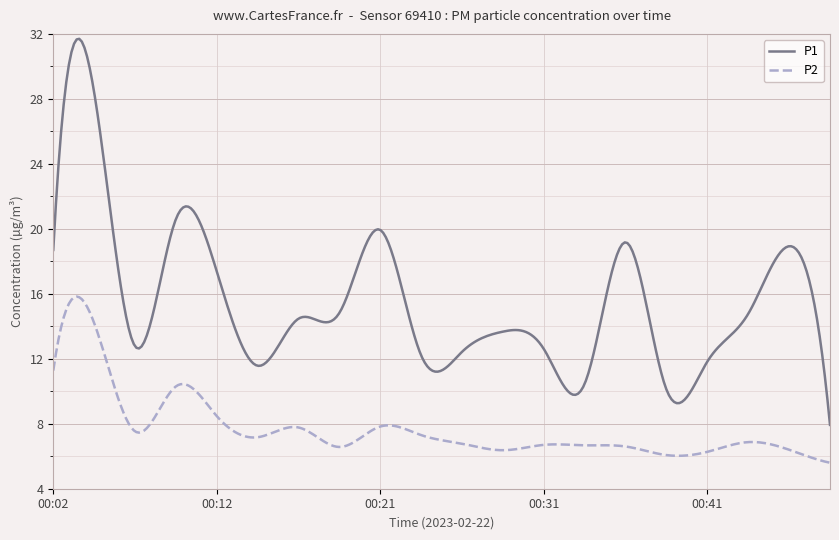

What is the difference between the maximum and minimum values in the P1 series?

23.8